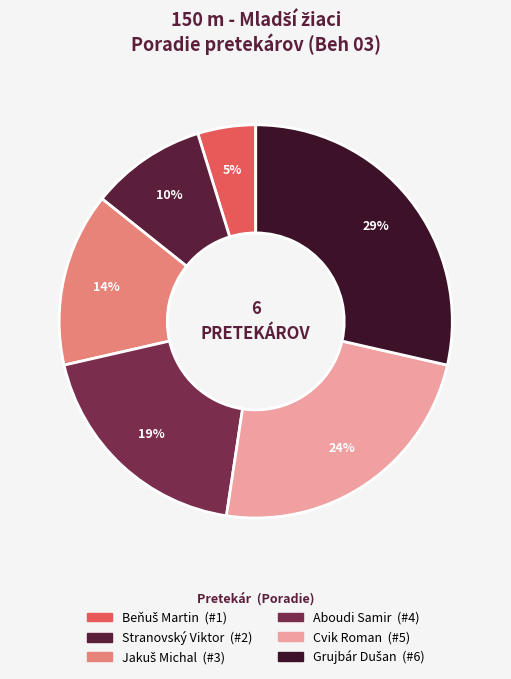

Rank the categories by value from highest to lowest.

Grujbár Dušan, Cvik Roman, Aboudi Samir, Jakuš Michal, Stranovský Viktor, Beňuš Martin